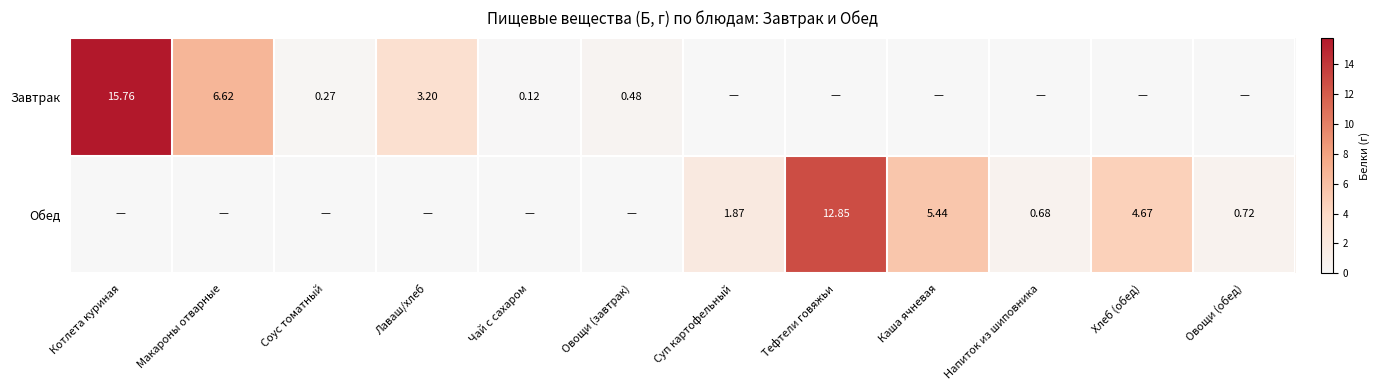

Is the value of Завтрак at Чай с сахаром greater than the value of Обед at Овощи (обед)?

No